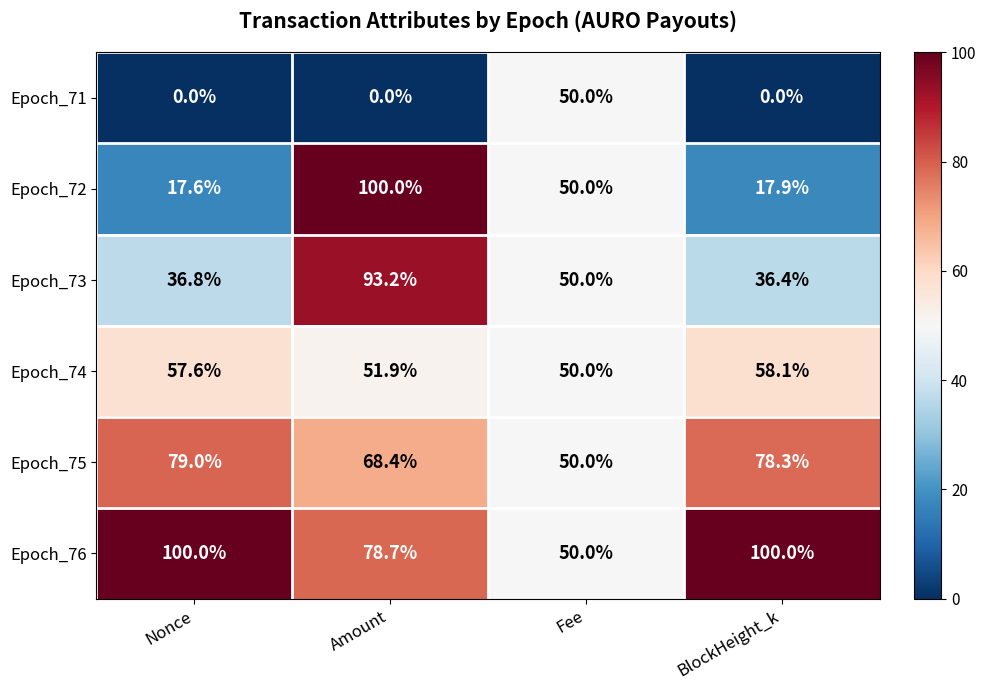

Reading left to right, extract all data points from this chart.

Epoch_71: Nonce=0.0	Amount=0.0	Fee=50.0	BlockHeight_k=0.0
Epoch_72: Nonce=17.6	Amount=100.0	Fee=50.0	BlockHeight_k=17.9
Epoch_73: Nonce=36.8	Amount=93.2	Fee=50.0	BlockHeight_k=36.4
Epoch_74: Nonce=57.6	Amount=51.9	Fee=50.0	BlockHeight_k=58.1
Epoch_75: Nonce=79.0	Amount=68.4	Fee=50.0	BlockHeight_k=78.3
Epoch_76: Nonce=100.0	Amount=78.7	Fee=50.0	BlockHeight_k=100.0